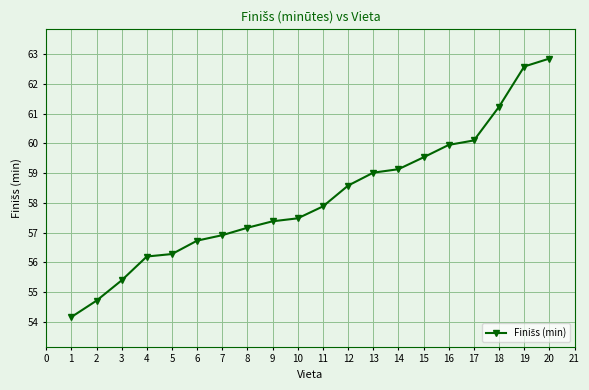

The value at 14 is 59.1. True or false?

True